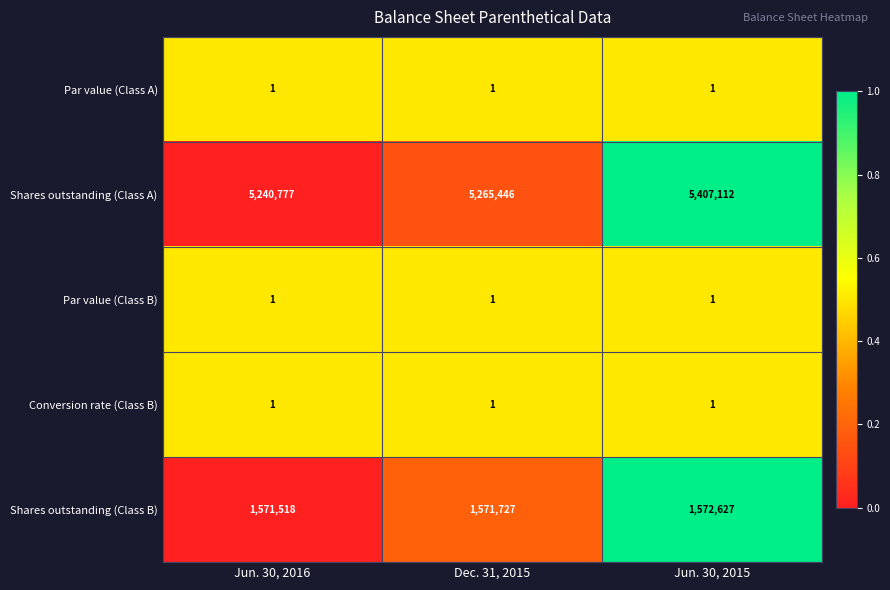

What is the greatest value displayed?

5407112